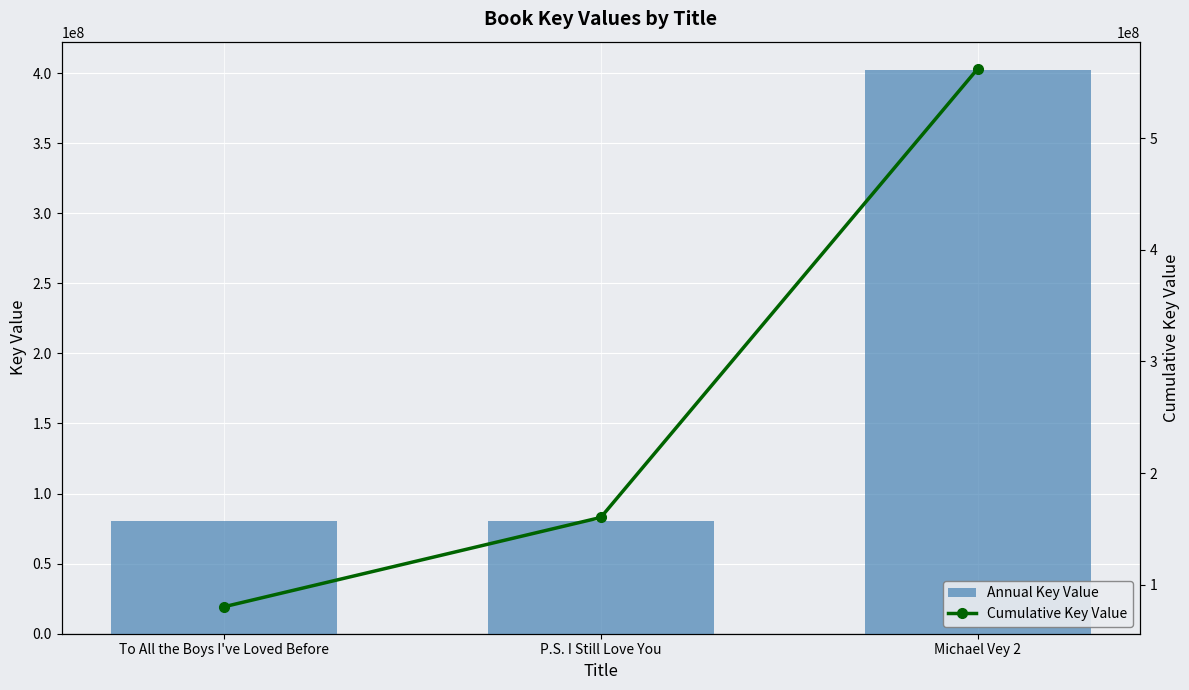

What is the smallest value displayed?

80097293